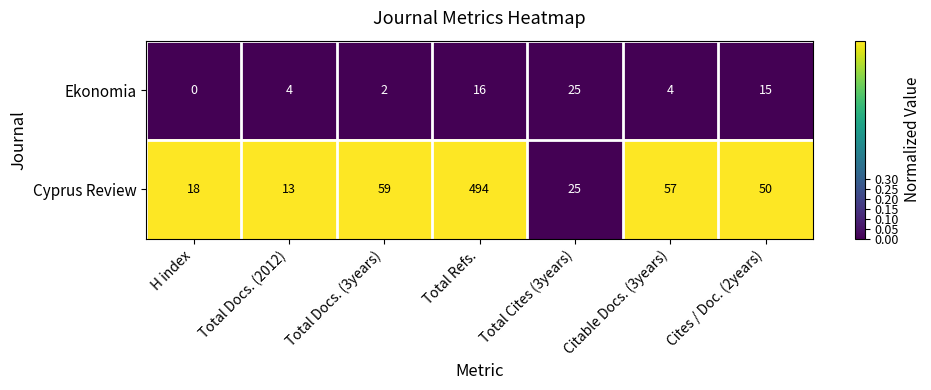

At which label is Ekonomia closest to 12?

Cites / Doc. (2years)